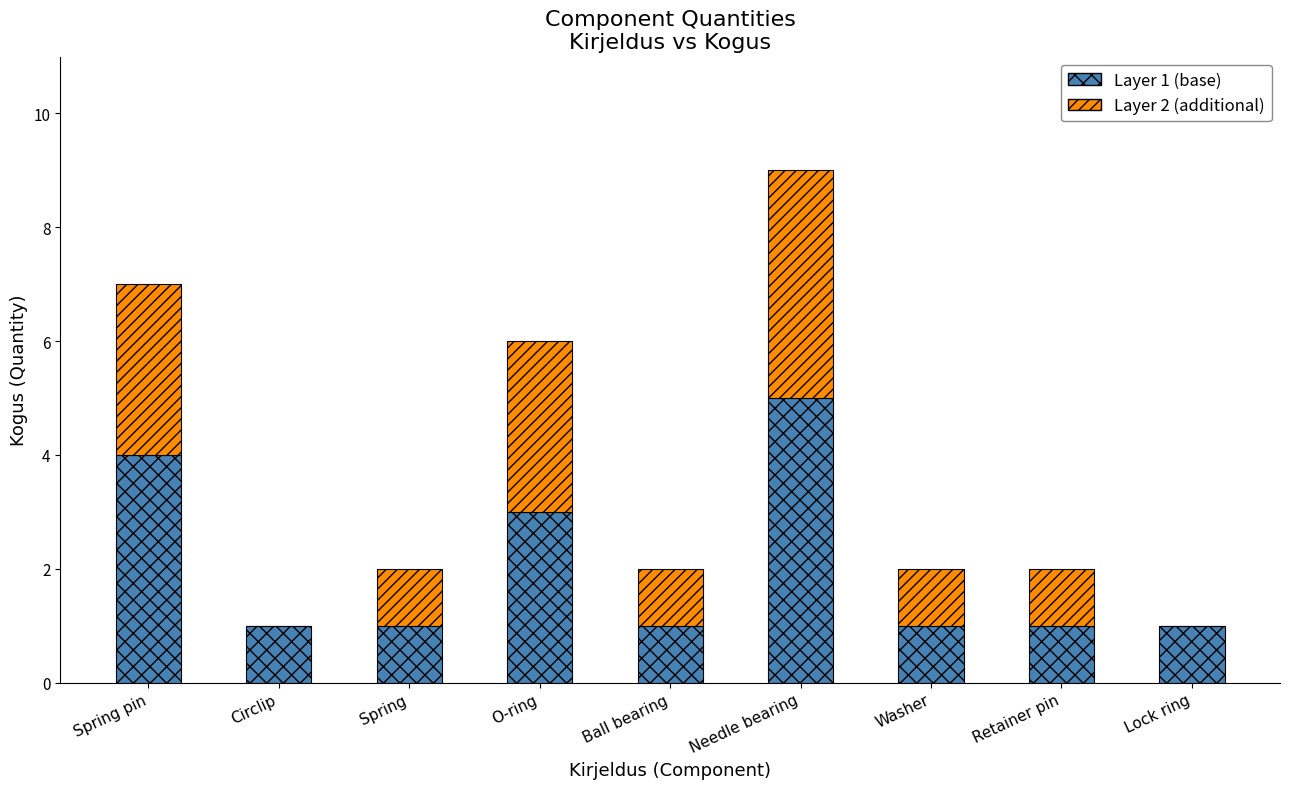

At which category is the sum across all series the highest?

Needle bearing